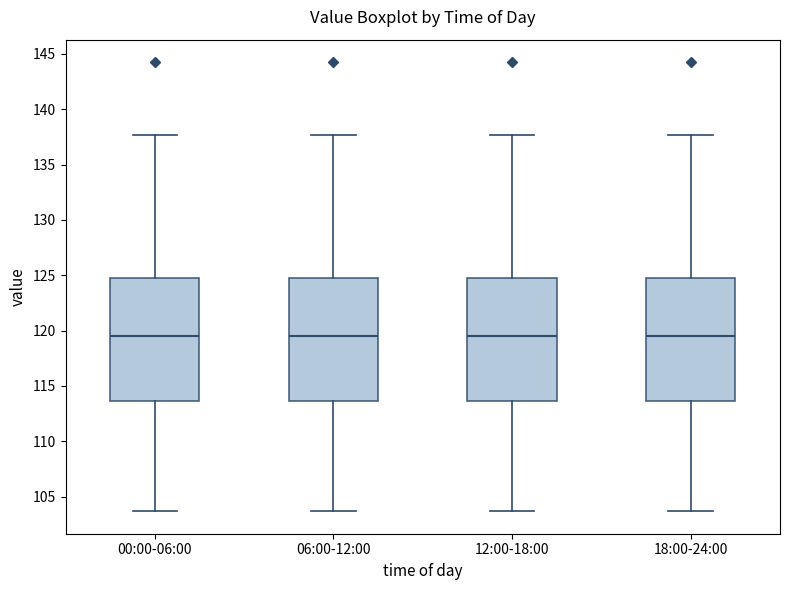

Reading left to right, transcribe this box plot: for each box, give where its median line is, the range the box spans, and where its two whiskers end, as read against the y-axis. The values are not printed on the chart, so give them approximately, as read against the axis.

00:00-06:00: median 119.5, box 113.5 to 124.5, whiskers 103.5 to 137.5
06:00-12:00: median 119.5, box 113.5 to 124.5, whiskers 103.5 to 137.5
12:00-18:00: median 119.5, box 113.5 to 124.5, whiskers 103.5 to 137.5
18:00-24:00: median 119.5, box 113.5 to 124.5, whiskers 103.5 to 137.5